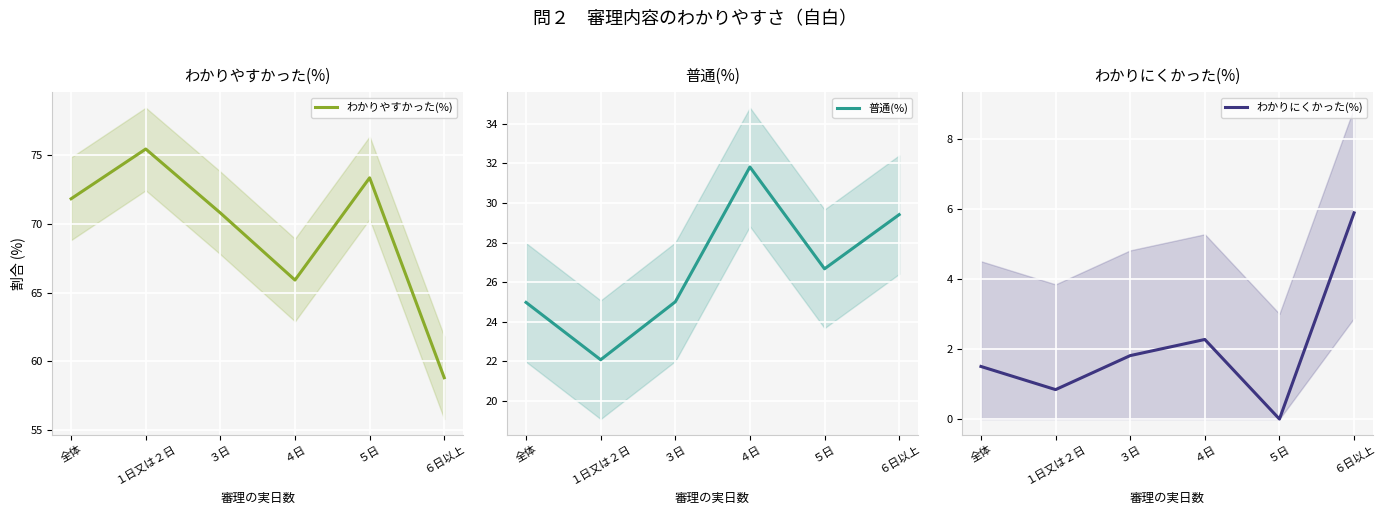

What is the average value of the わかりやすかった(%) series?

69.3